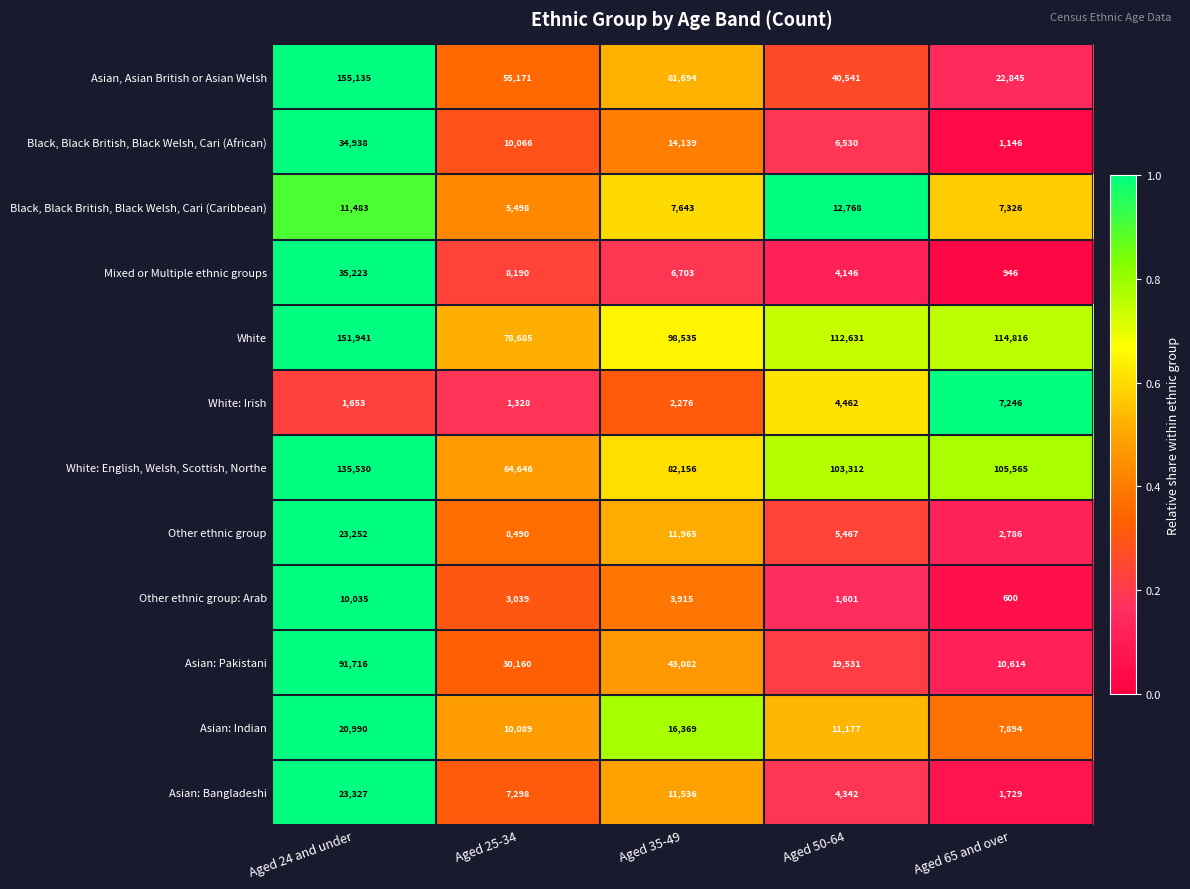

Which series has the largest total across all categories?

White